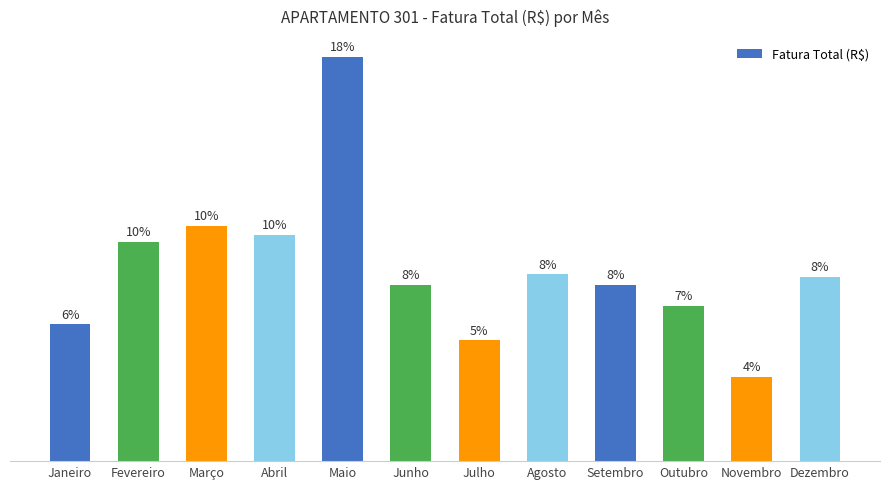

What is the label of the 4th bar from the left?

Abril